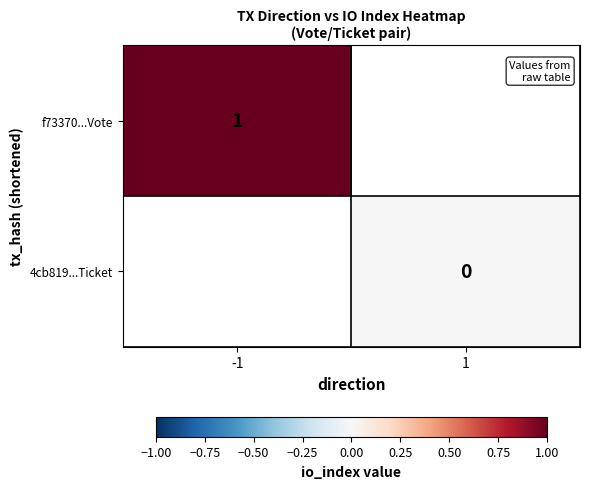

Is it true that f73370...Vote equals 2 at -1?

False